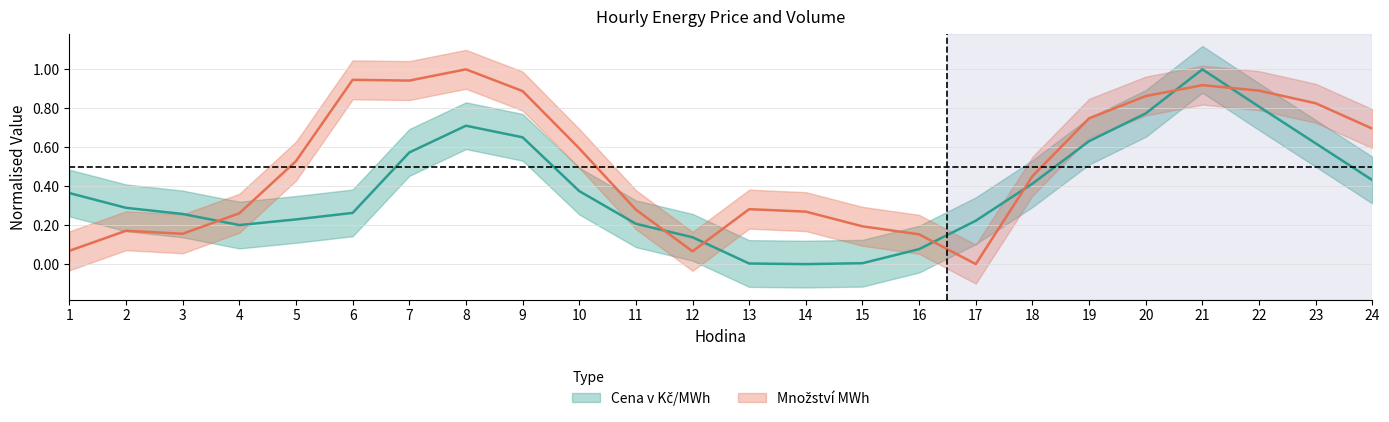

In Množství MWh, how many points are lower than both neighbors (excluding endpoints)?

4